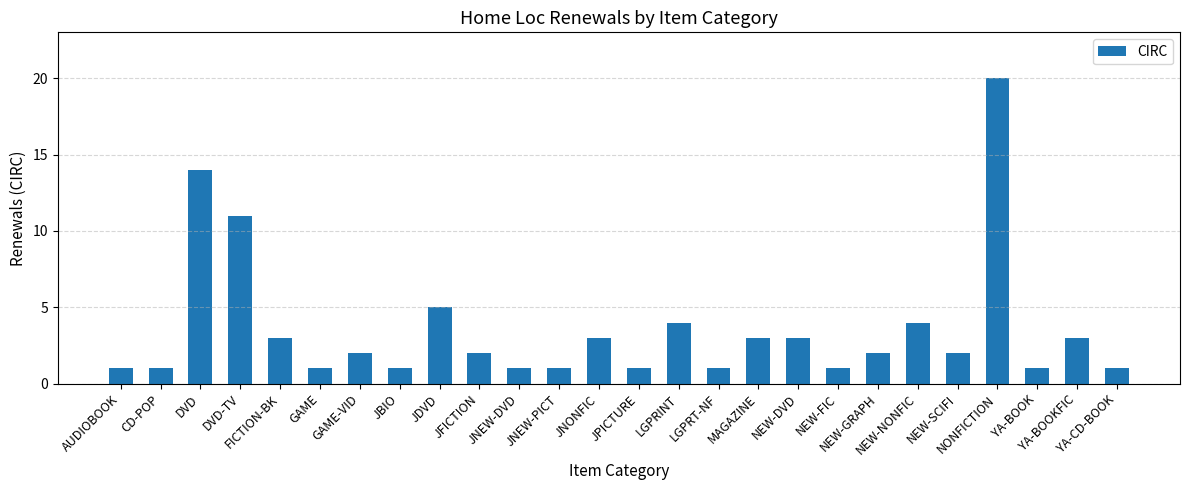

Reading left to right, extract all data points from this chart.

1	1	14	11	3	1	2	1	5	2	1	1	3	1	4	1	3	3	1	2	4	2	20	1	3	1